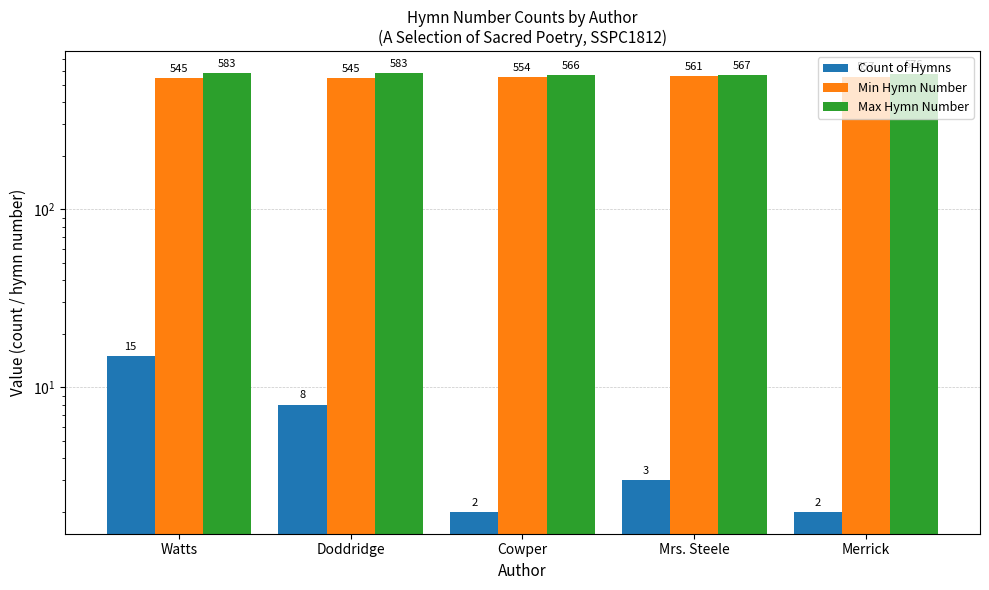

At which label is Min Hymn Number closest to 553?

Cowper